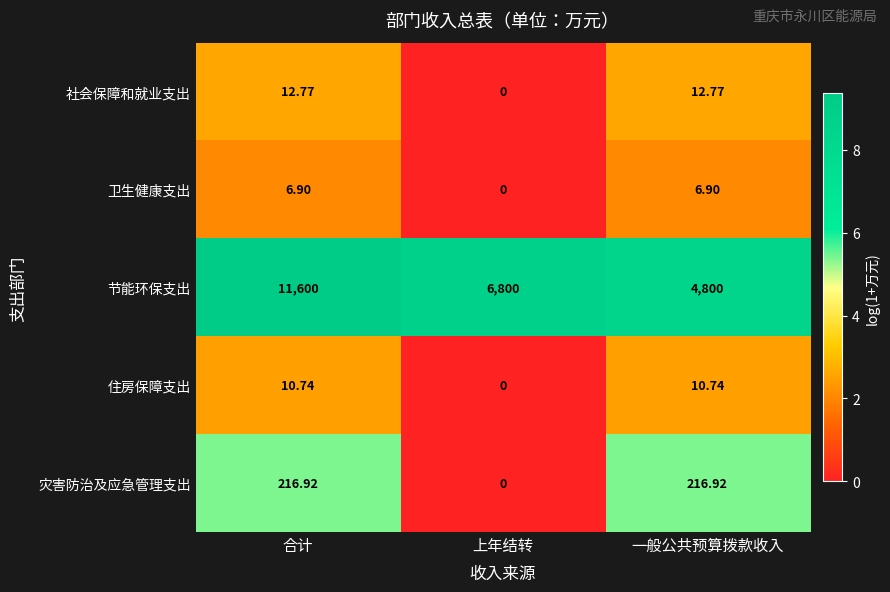

What is the total value across all series at 一般公共预算拨款收入?

5047.3